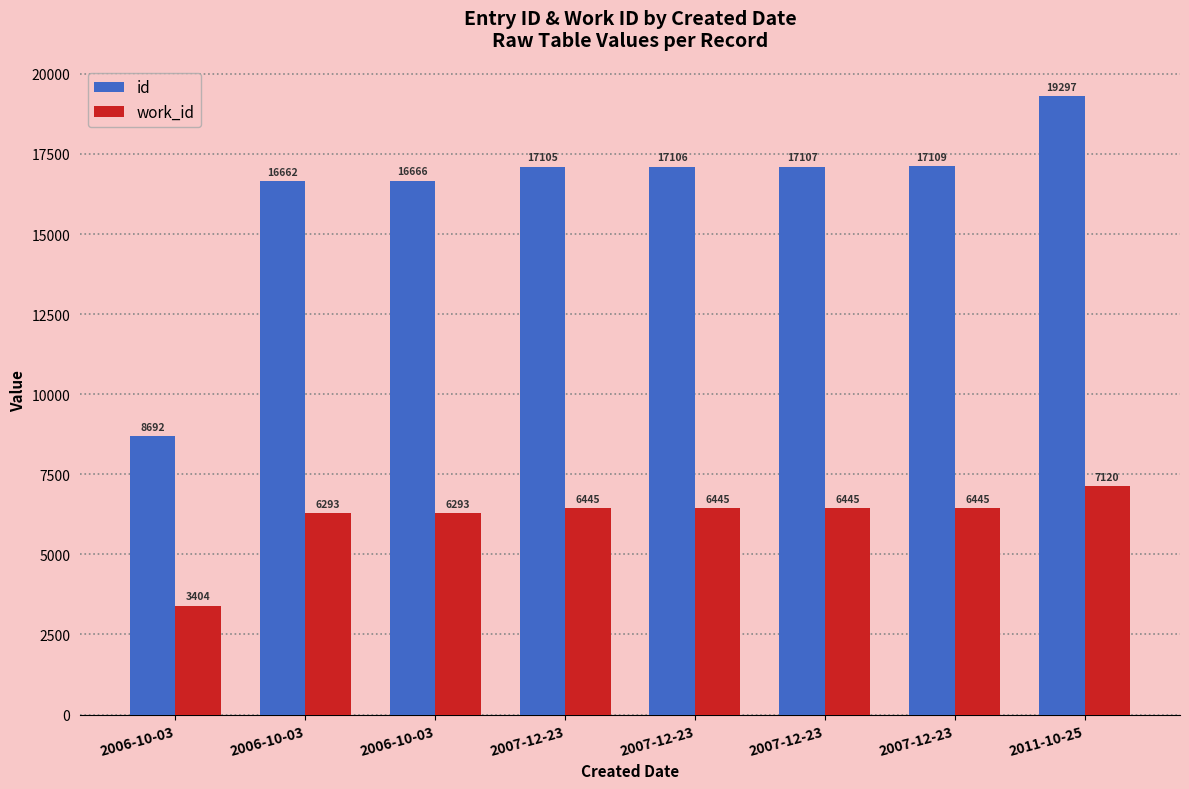

What is the average value of the work_id series?

6111